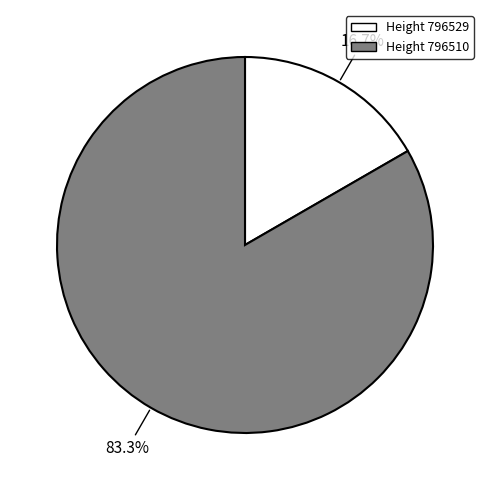

Which slice represents more than half of the pie?

Height 796510